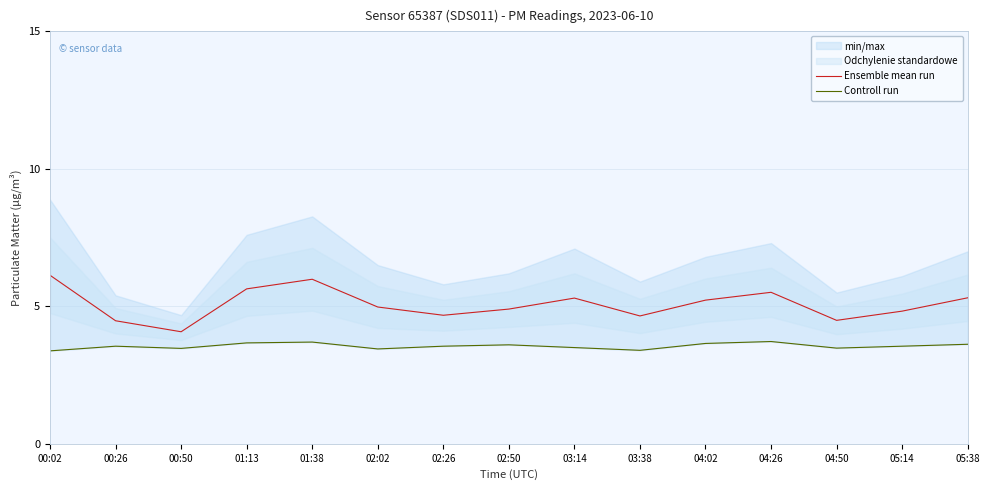

What is the label of the 9th point from the right?

02:26